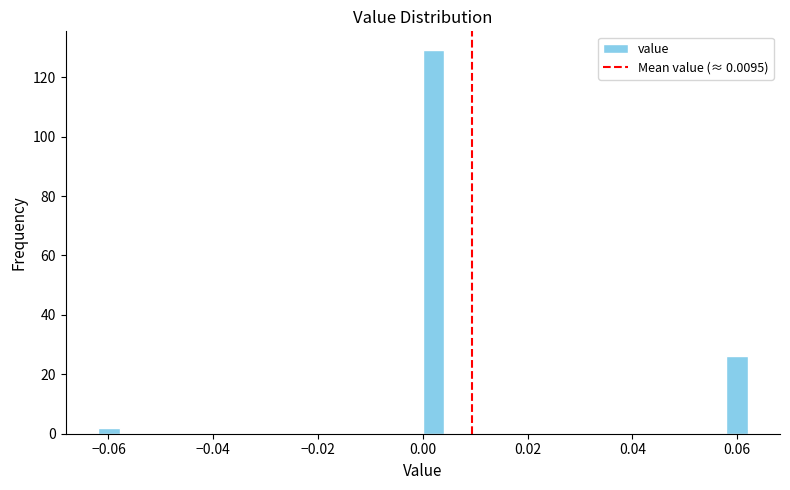

Around what value on the x-axis is the tallest bar? Give the approximate position of its centre, as read against the axis.

0.002